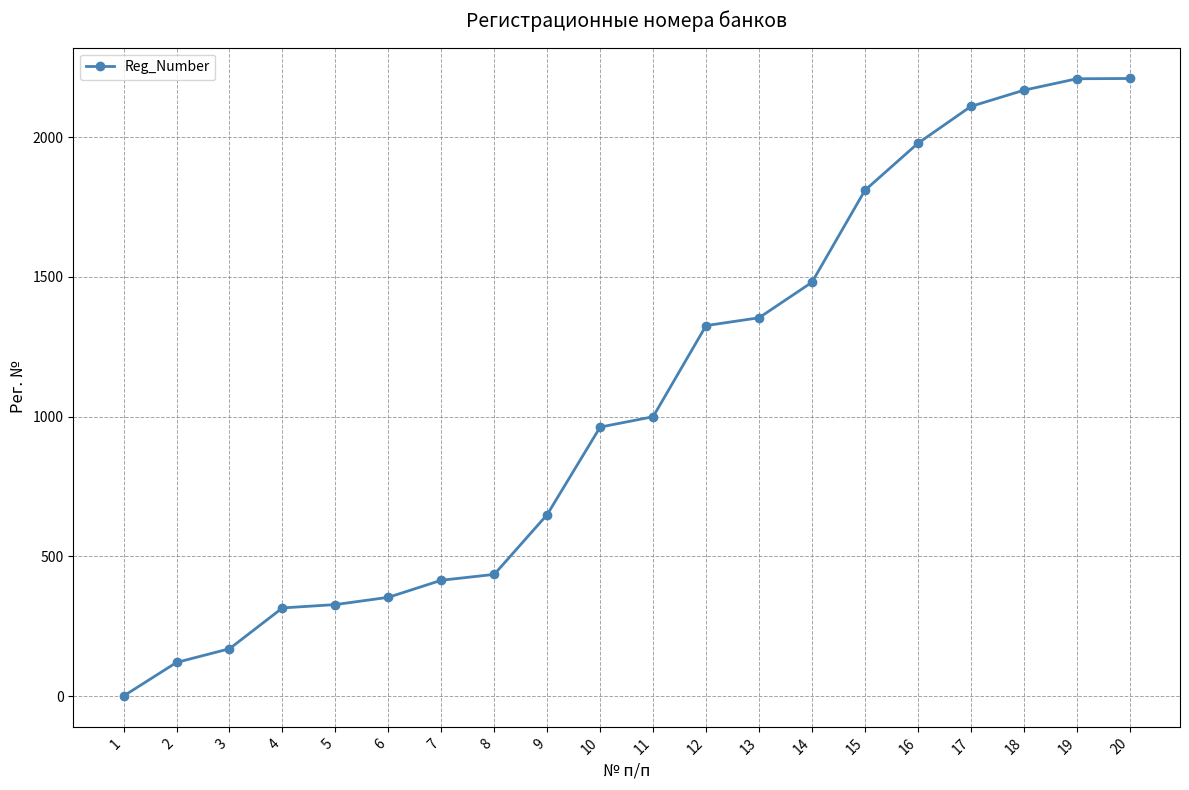

Approximately how many times larger is the value at 17 compared to 16?

1.1